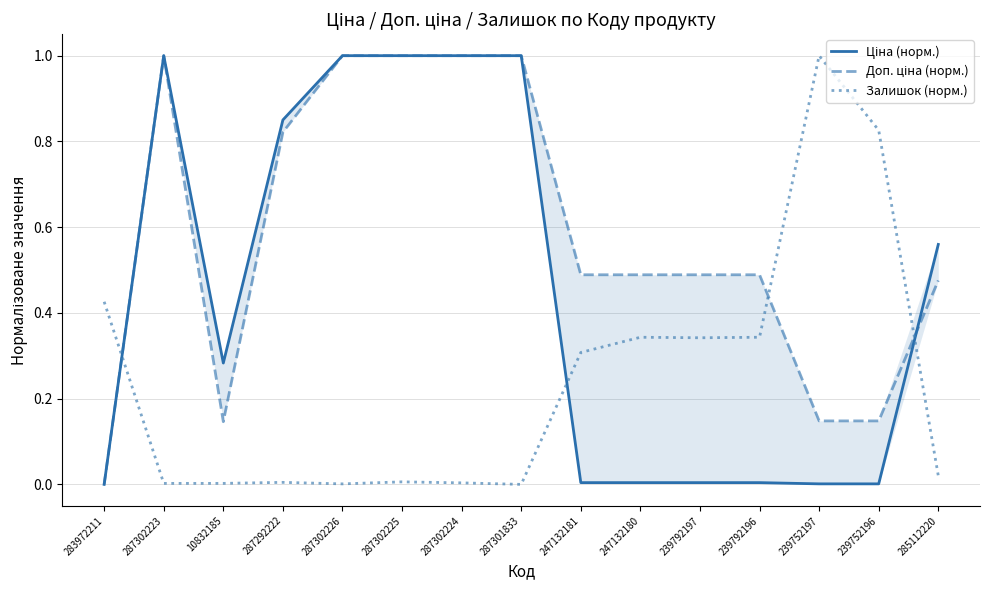

What is the label of the 11th point from the left?

239792197